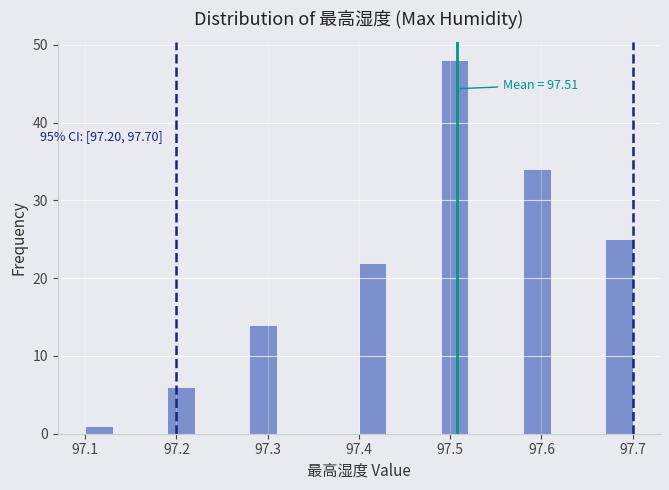

Around what value on the x-axis is the tallest bar? Give the approximate position of its centre, as read against the axis.

97.51